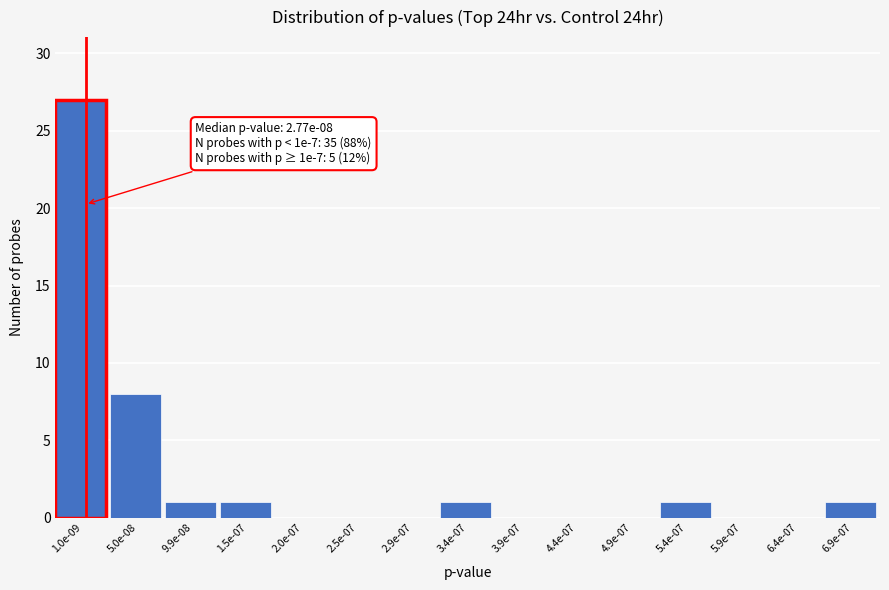

Reading left to right, extract all data points from this chart.

1.0e-09=27	5.0e-08=8	9.9e-08=1	1.5e-07=1	2.0e-07=0	2.5e-07=0	2.9e-07=0	3.4e-07=1	3.9e-07=0	4.4e-07=0	4.9e-07=0	5.4e-07=1	5.9e-07=0	6.4e-07=0	6.9e-07=1